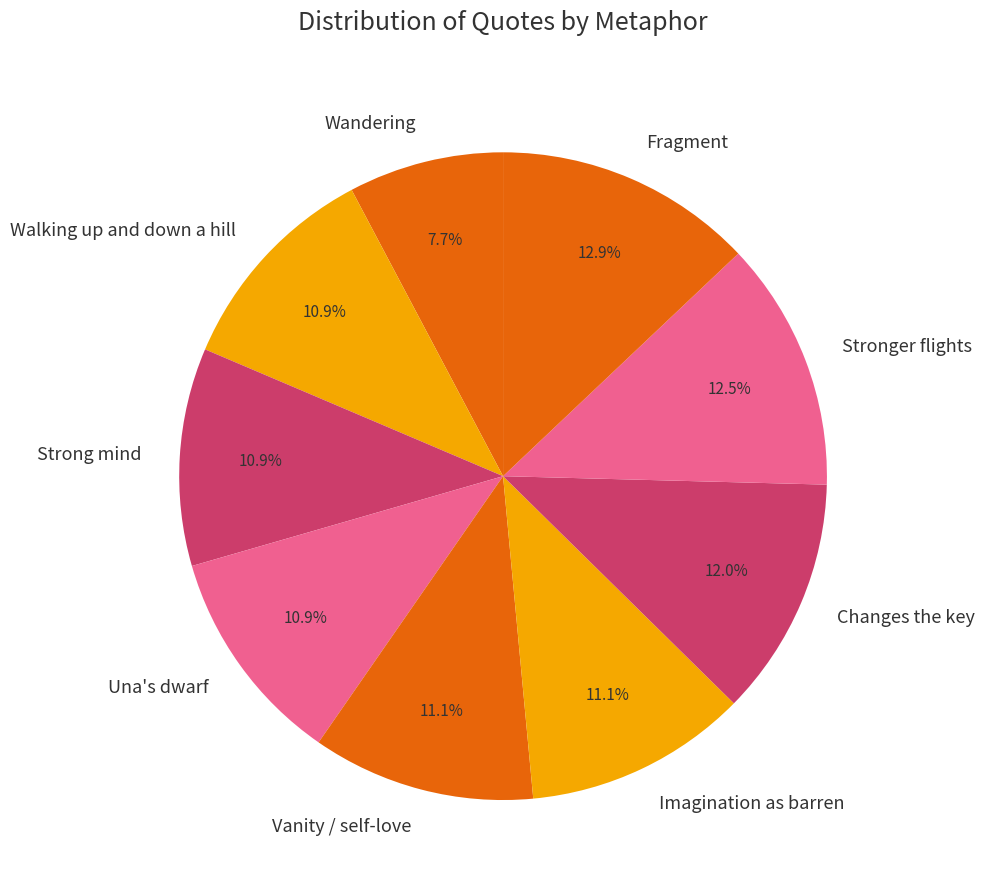

What percentage is NOT represented by Walking up and down a hill?

89.1%